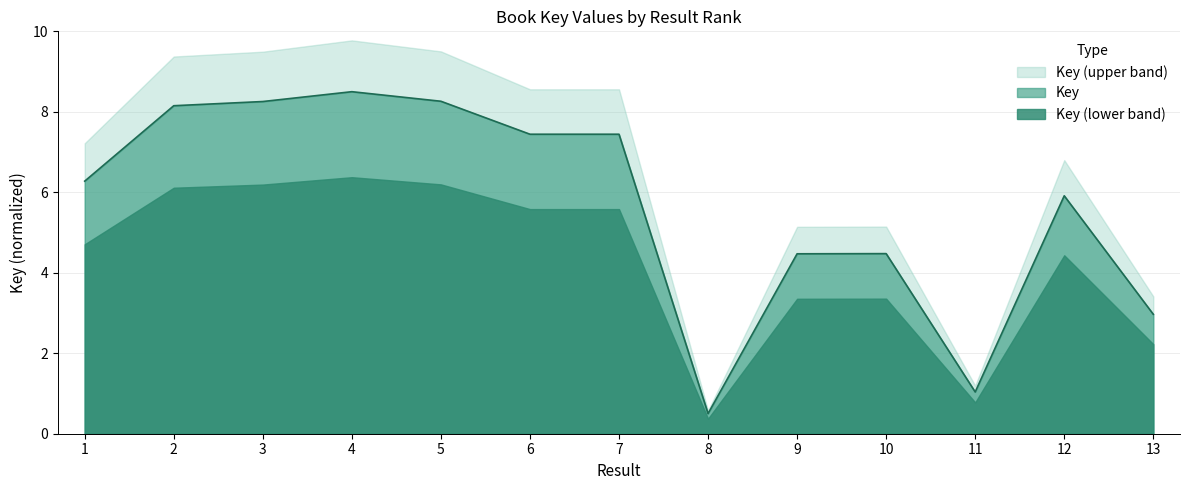

Where is the data nearest to the value 4?

9